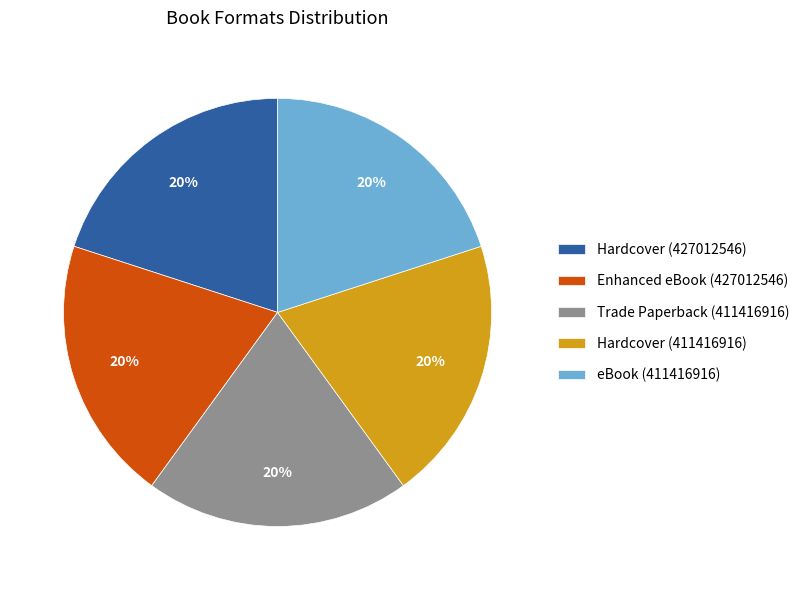

Is there a majority slice in this chart?

No